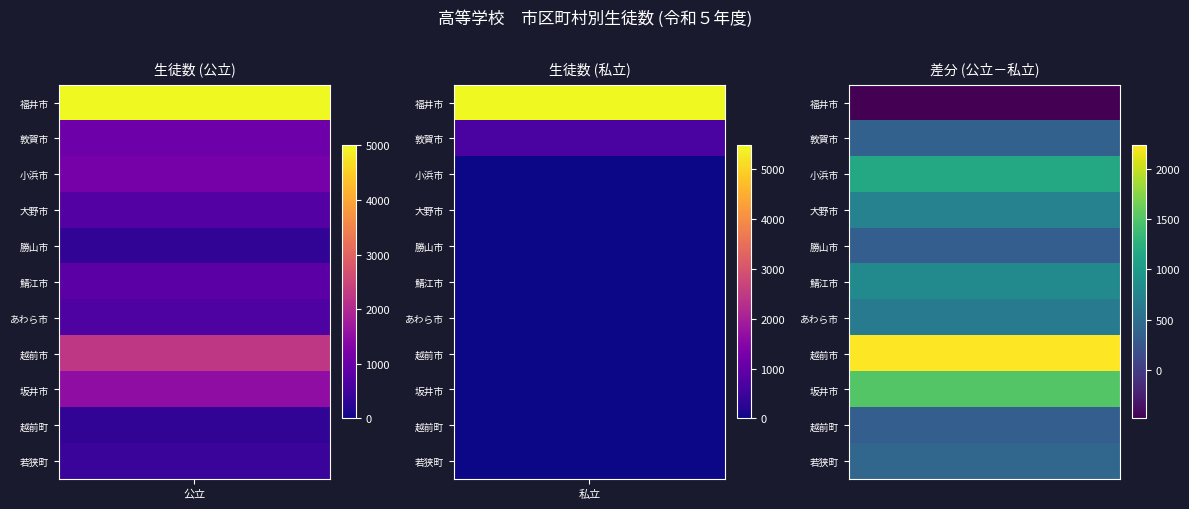

How many distinct data groups are displayed?

11